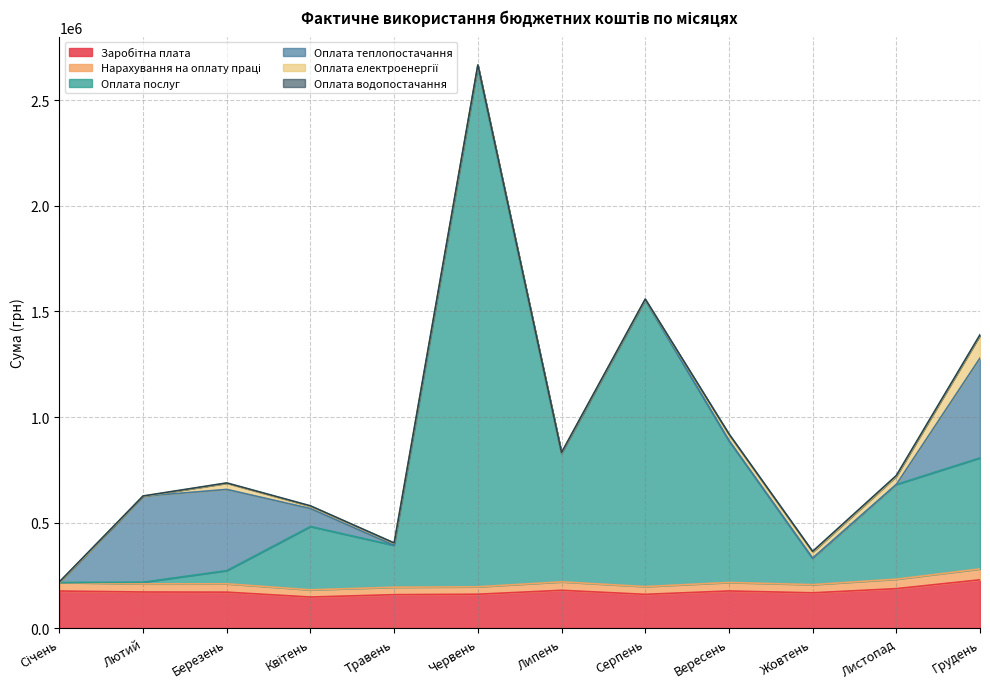

What is the minimum value for Заробітна плата?

148398.0